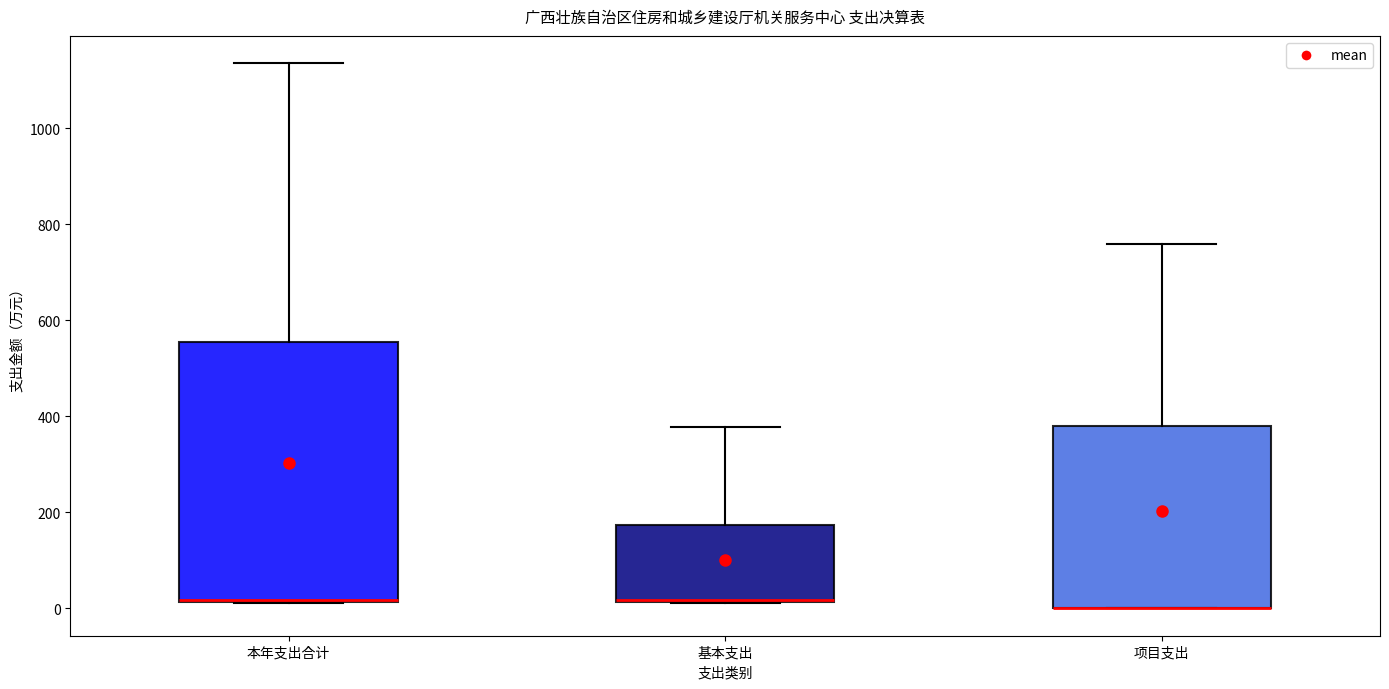

Where is the lower edge of the box for 本年支出合计 on the y-axis? The values are not printed on the chart, so give them approximately, as read against the axis.

20